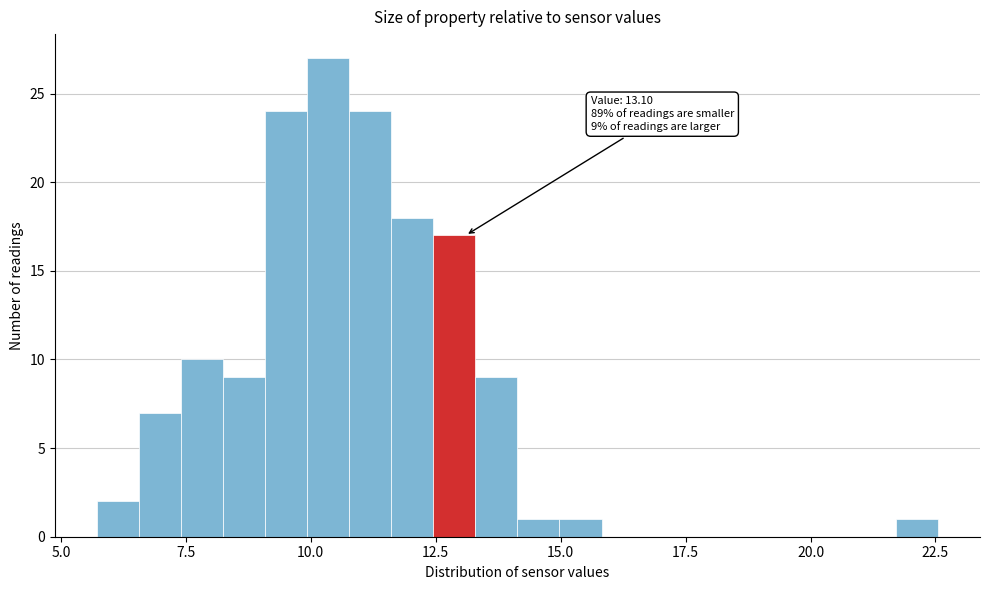

Read against the x-axis, roughly where is the centre of the tallest bar?

10.5